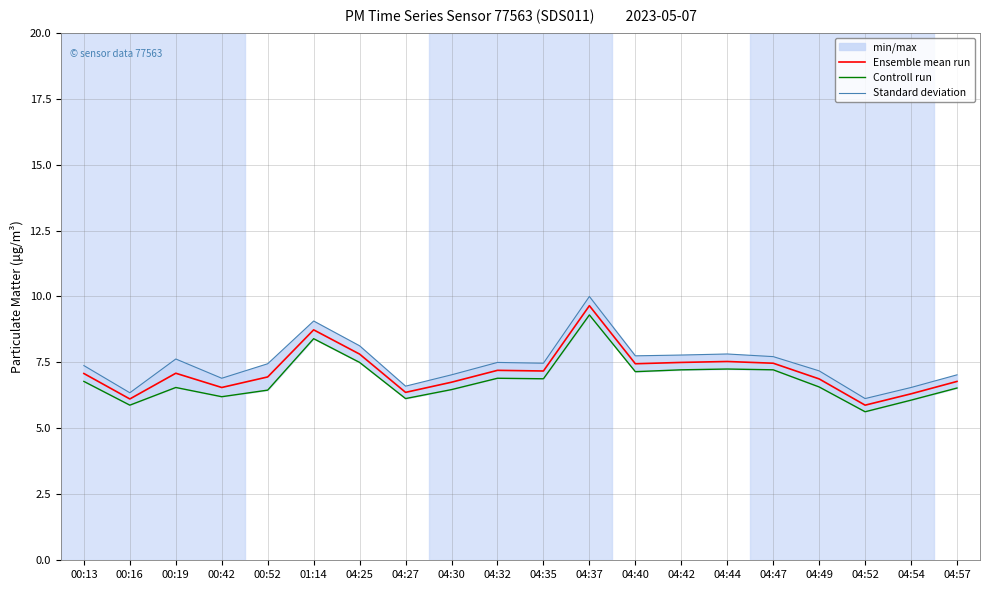

Which series changed the most between 04:30 and 04:47?

Controll run